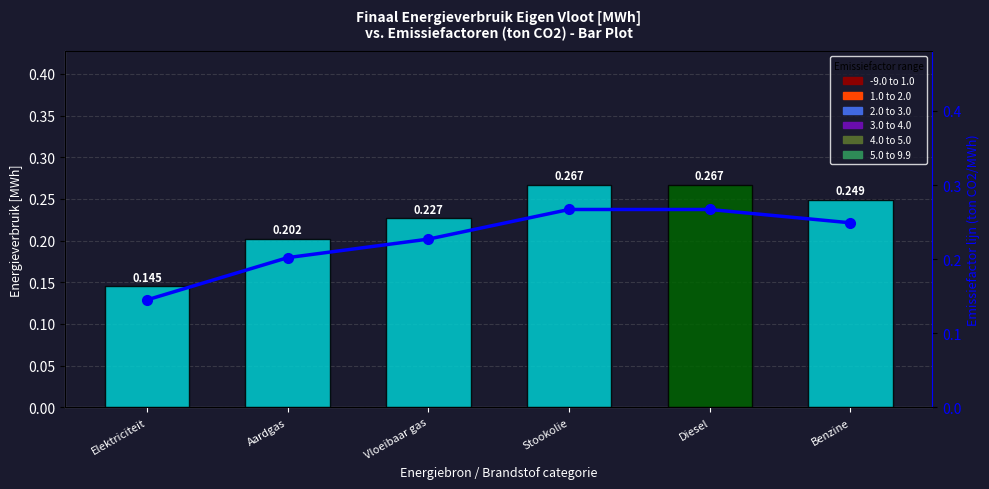

Reading left to right, extract all data points from this chart.

Emissiefactor (ton CO2/MWh): 0.1	0.2	0.2	0.3	0.3	0.2
Emissiefactor lijn: 0.1	0.2	0.2	0.3	0.3	0.2